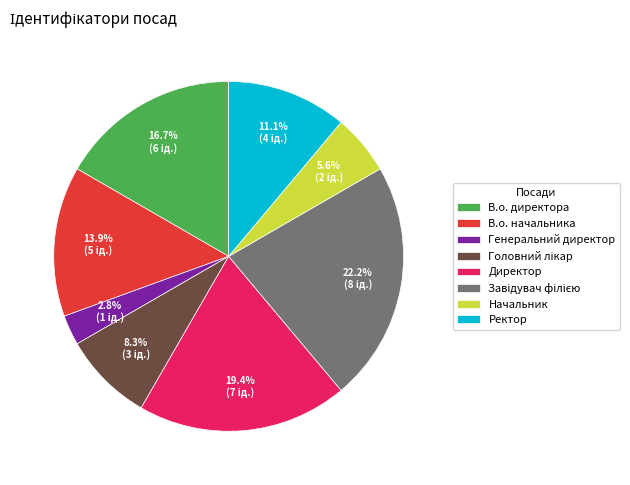

What is the smallest slice in the pie chart?

Генеральний директор